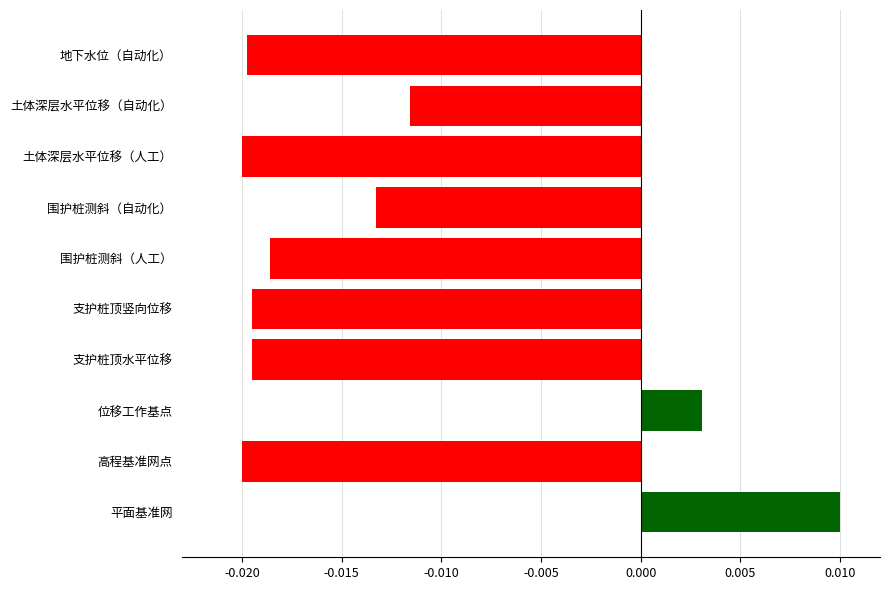

Which category has the highest value across all series?

平面基准网